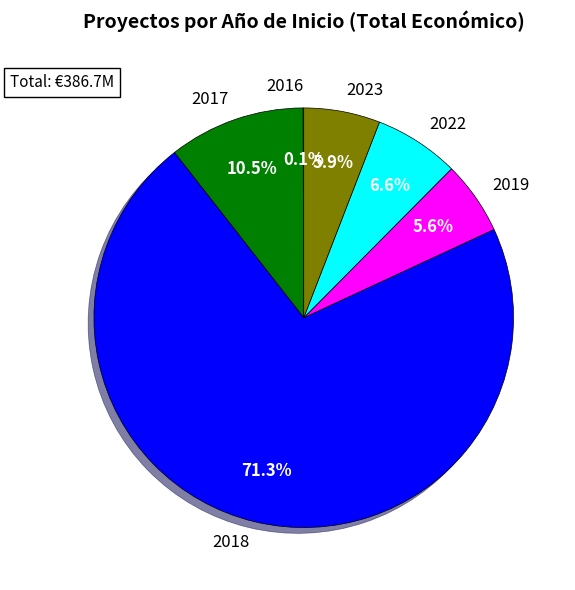

What percentage is NOT represented by 2022?

93.4%